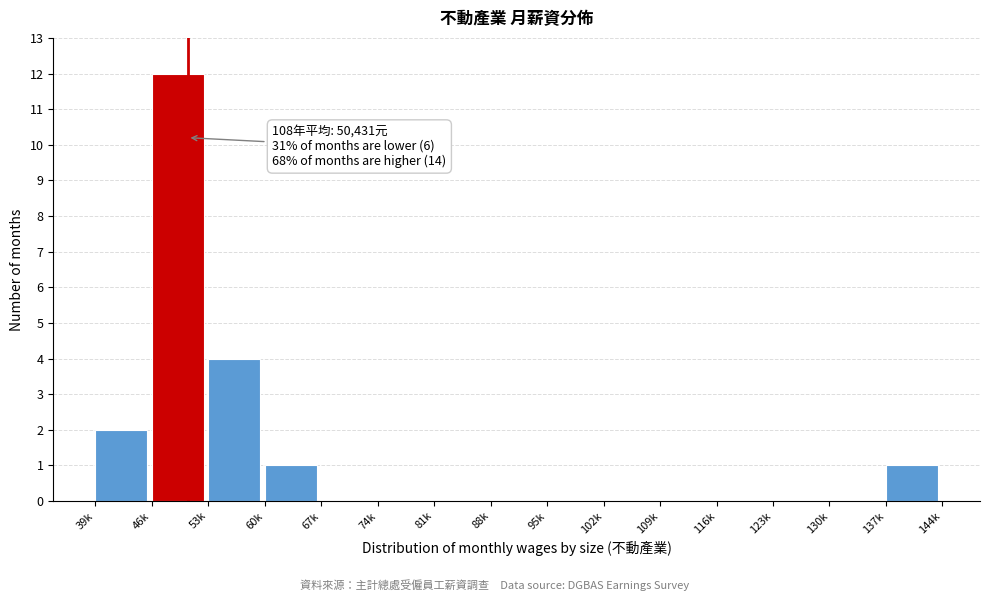

Reading right to left, transcribe all the data shown in this chart.

137k=1	130k=0	123k=0	116k=0	109k=0	102k=0	95k=0	88k=0	81k=0	74k=0	67k=0	60k=1	53k=4	46k=12	39k=2